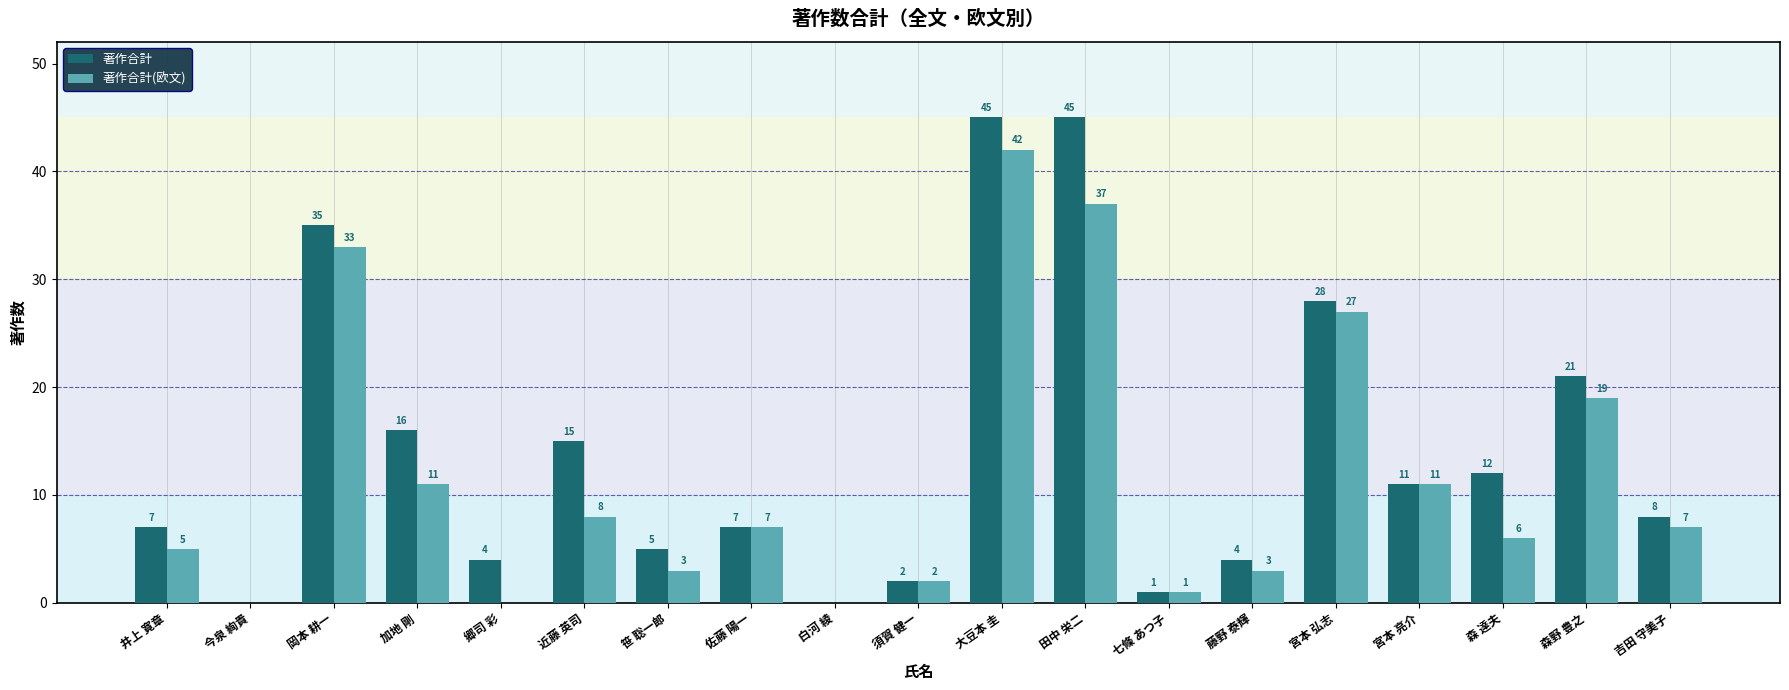

How many positive values does the 著作合計(欧文) series have?

16